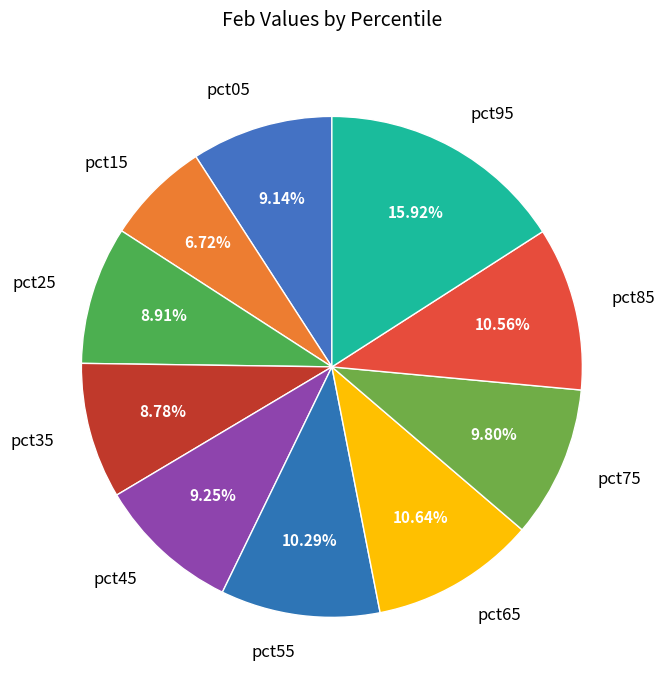

Is pct05 the majority of the pie?

No